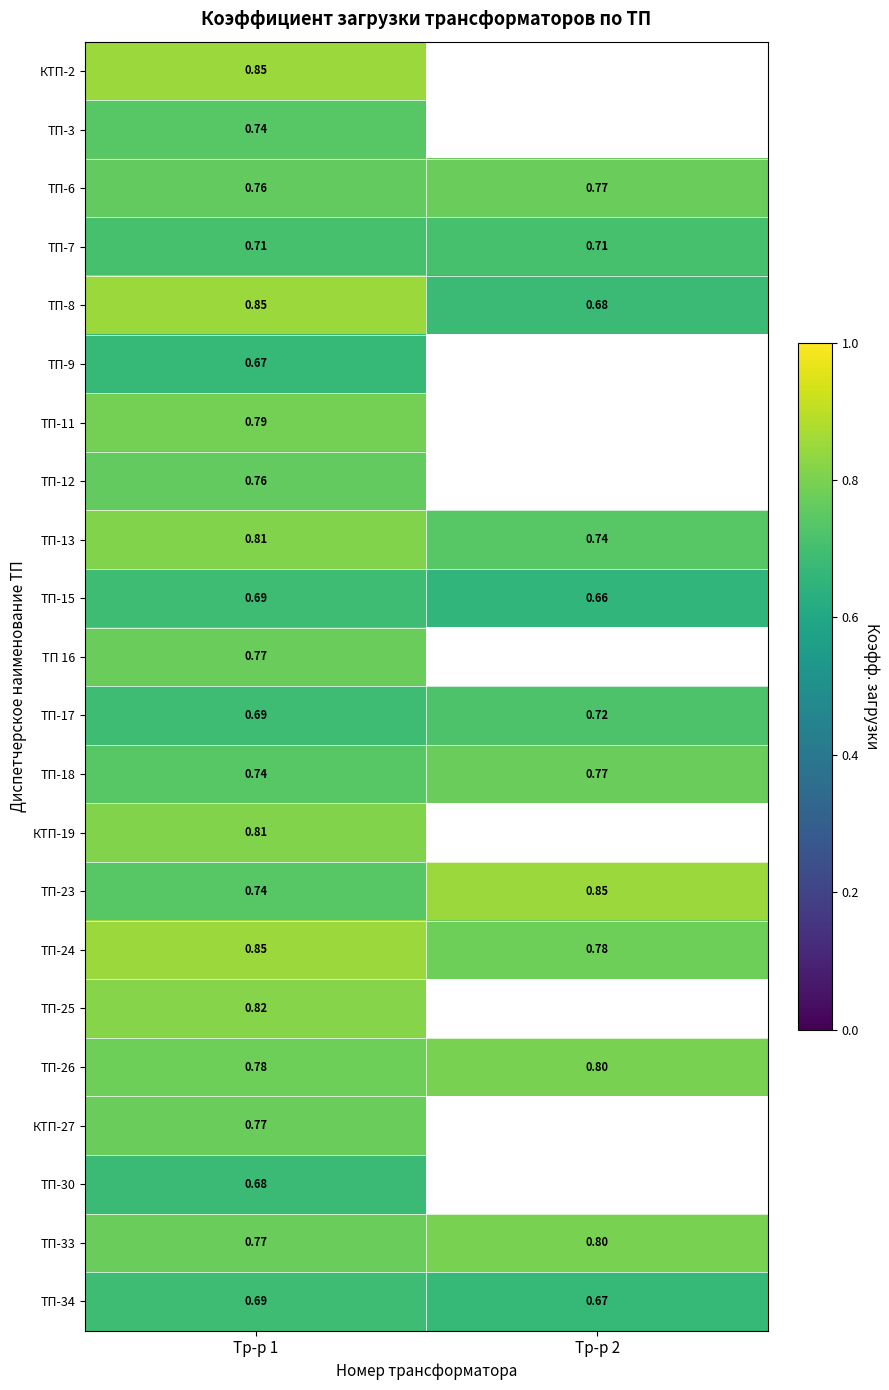

Is the value of ТП-23 at Тр-р 1 greater than the value of ТП-11 at Тр-р 1?

No